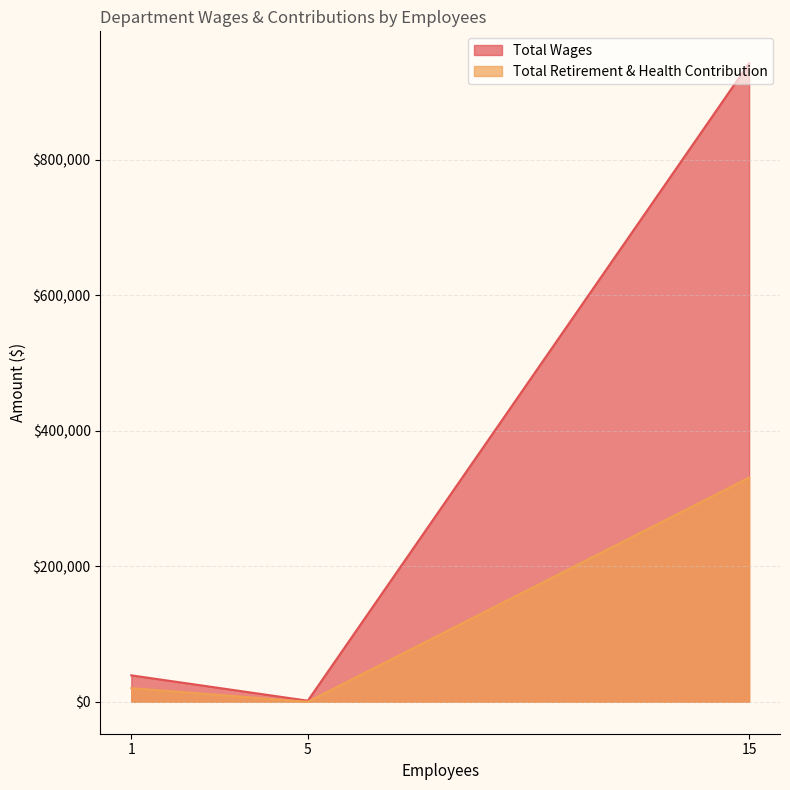

How many data points in Total Wages are above 39054?

1